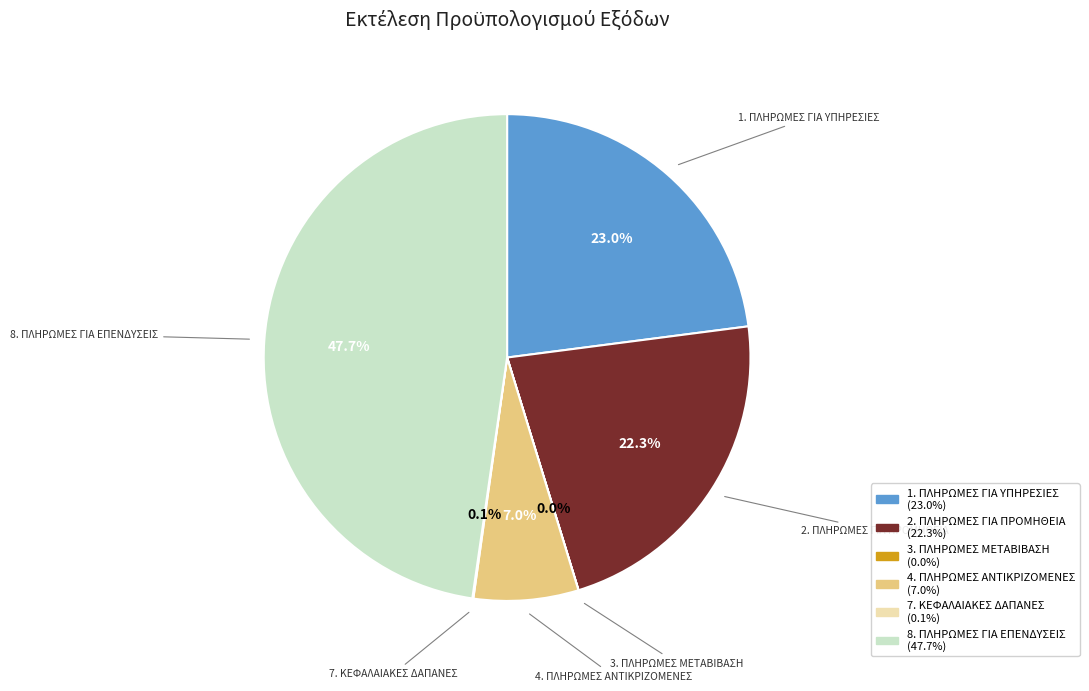

To the nearest percent, what is the combined percentage of 2. ΠΛΗΡΩΜΕΣ ΓΙΑ ΠΡΟΜΗΘΕΙΑ and 4. ΠΛΗΡΩΜΕΣ ΑΝΤΙΚΡΙΖΟΜΕΝΕΣ?

29%